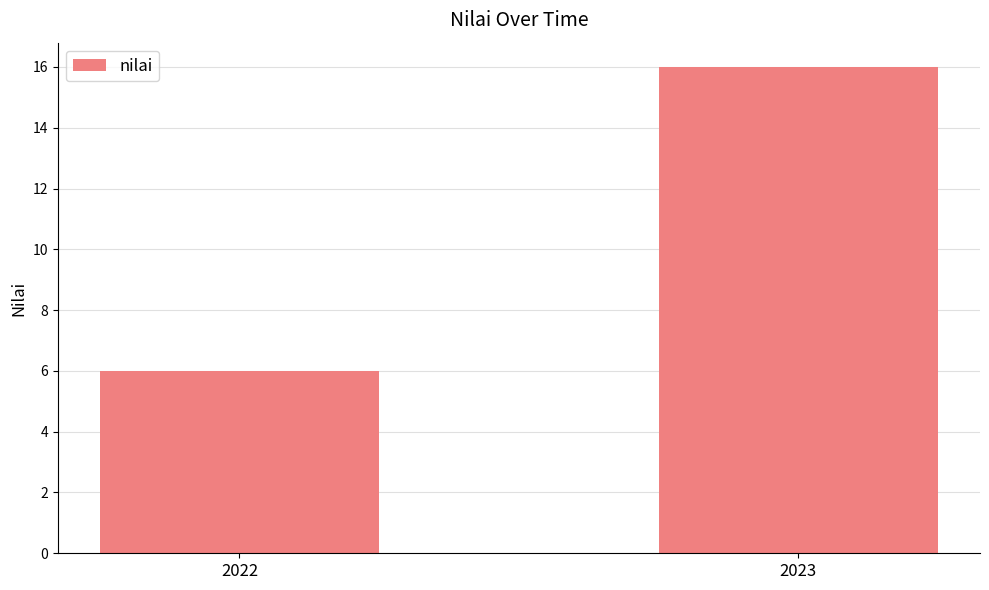

What is the difference between the maximum and minimum values?

10